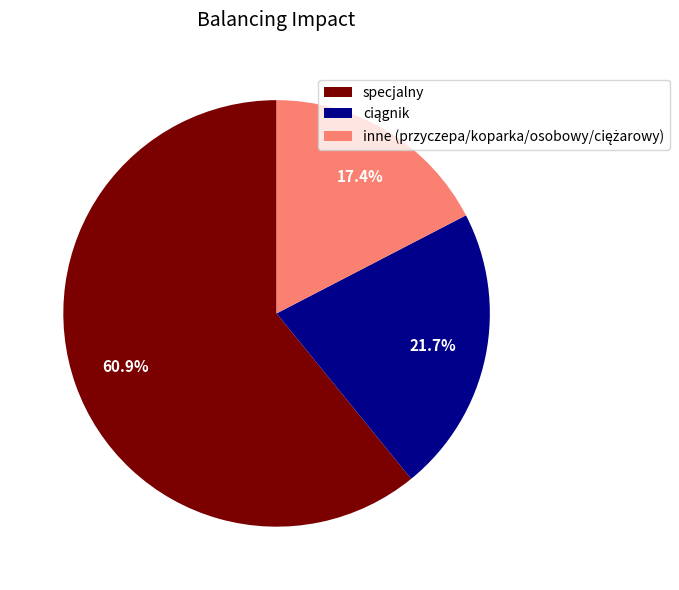

Does any single category account for the majority?

Yes